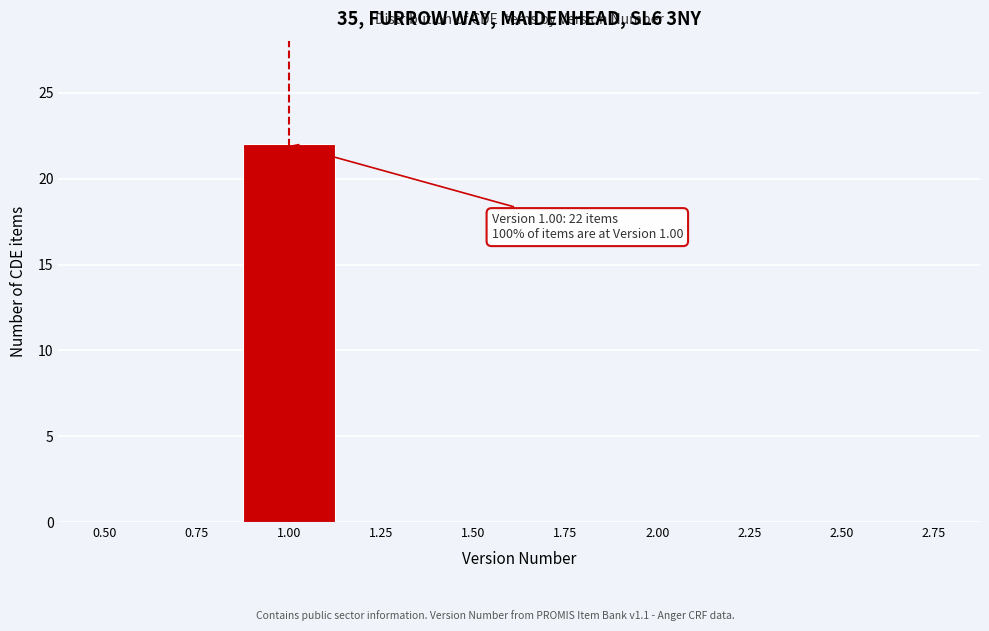

Reading left to right, extract all data points from this chart.

0.50=0	0.75=0	1.00=22	1.25=0	1.50=0	1.75=0	2.00=0	2.25=0	2.50=0	2.75=0